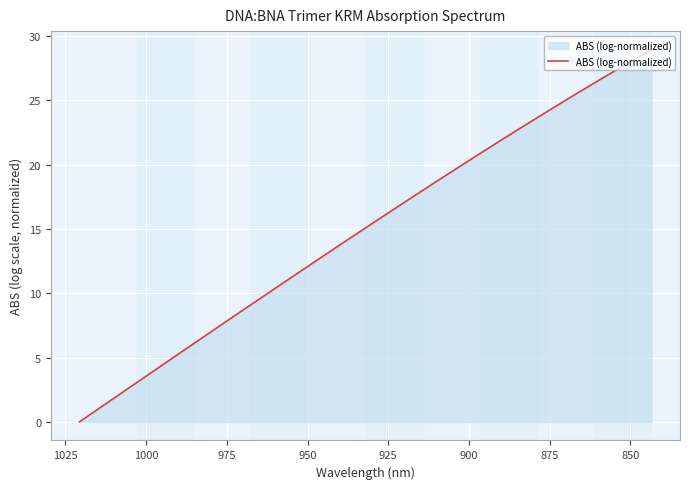

How many distinct data groups are displayed?

1